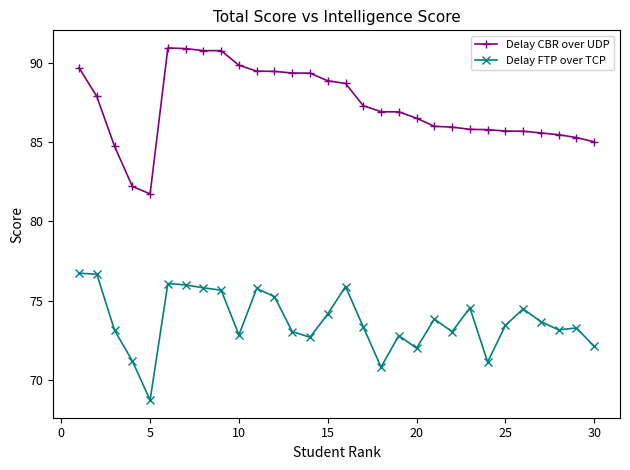

True or false: Delay FTP over TCP has more than 0 interior local peaks.

True